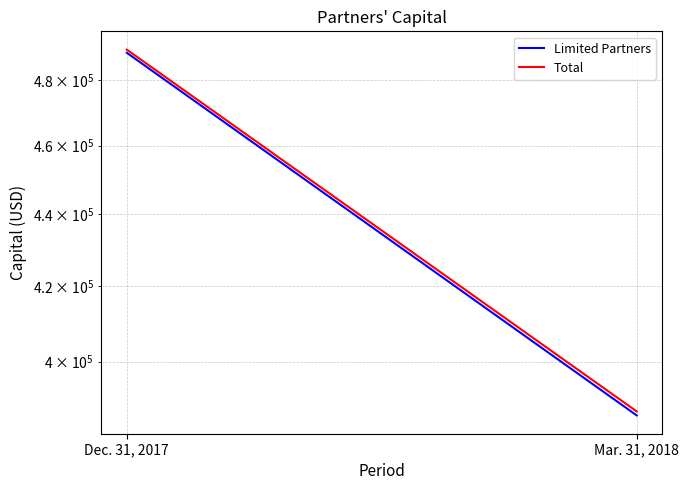

What is the average value of the Limited Partners series?

437386